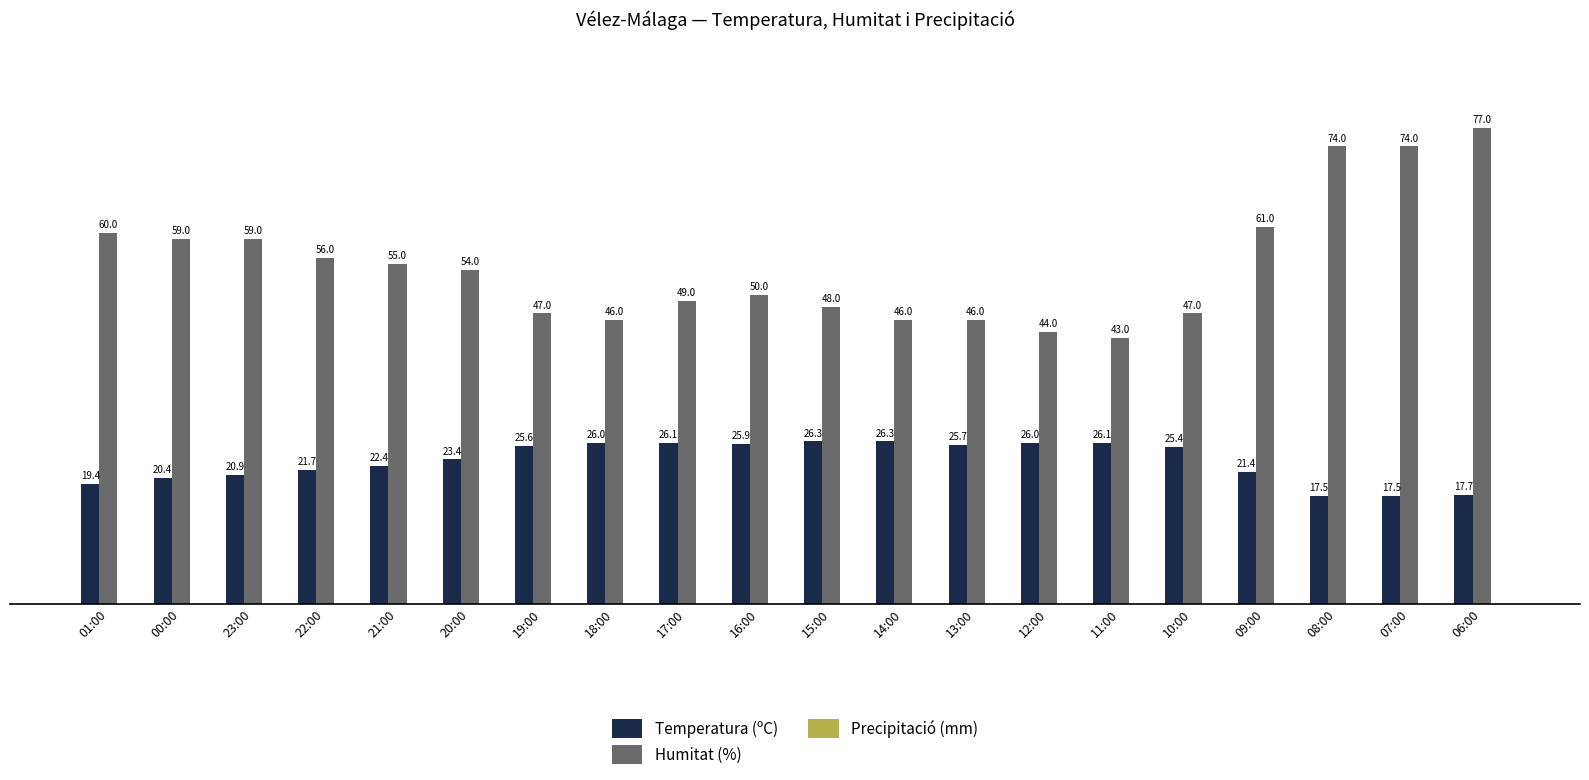

Does the chart contain stacked bars?

No